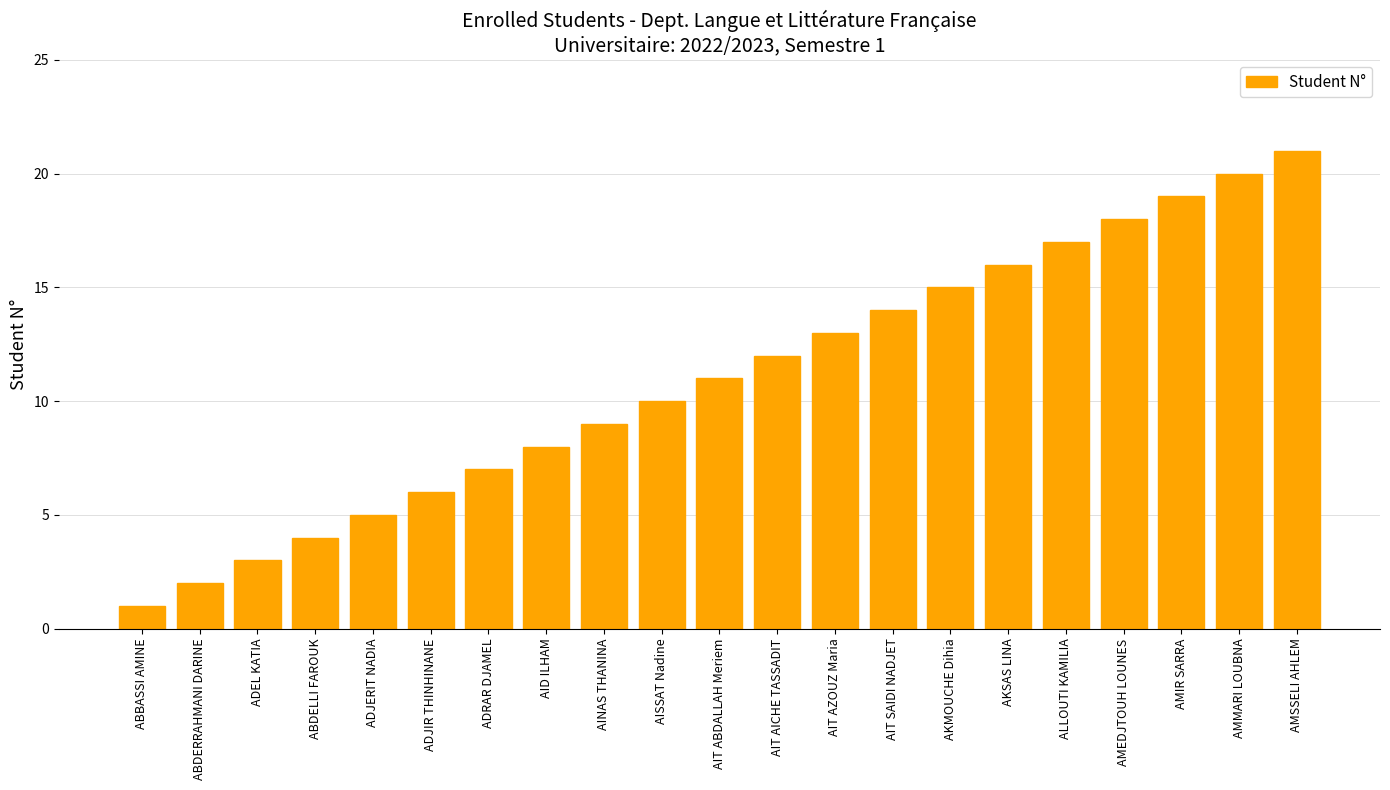

Rank the categories by value from highest to lowest.

AMSSELI AHLEM, AMMARI LOUBNA, AMIR SARRA, AMEDJTOUH LOUNES, ALLOUTI KAMILIA, AKSAS LINA, AKMOUCHE Dihia, AIT SAIDI NADJET, AIT AZOUZ Maria, AIT AICHE TASSADIT, AIT ABDALLAH Meriem, AISSAT Nadine, AINAS THANINA, AID ILHAM, ADRAR DJAMEL, ADJIR THINHINANE, ADJERIT NADIA, ABDELLI FAROUK, ADEL KATIA, ABDERRAHMANI DARINE, ABBASSI AMINE